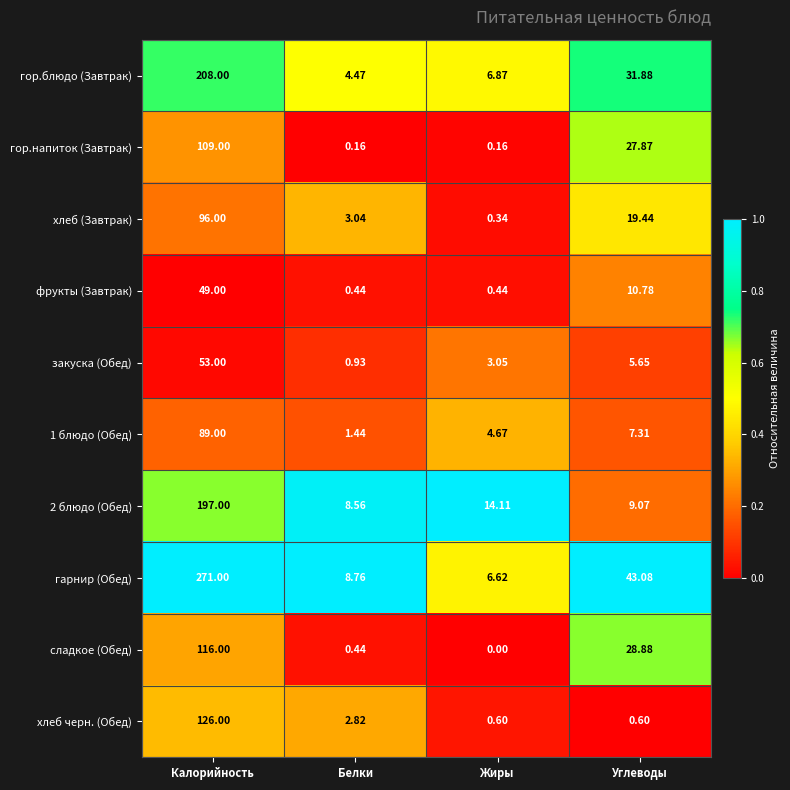

Which label corresponds to the smallest value in the chart?

Жиры